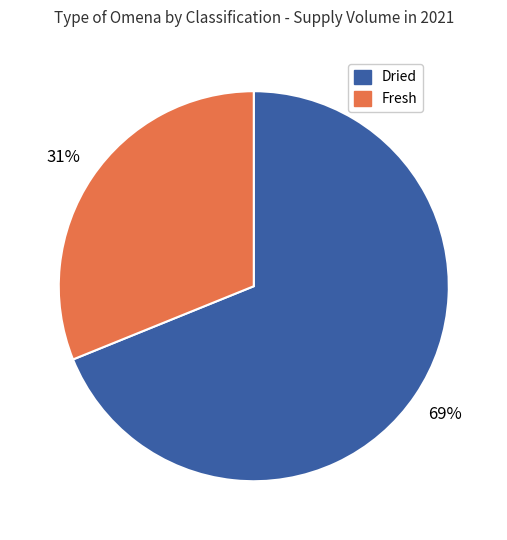

Count the number of slices in the pie.

2